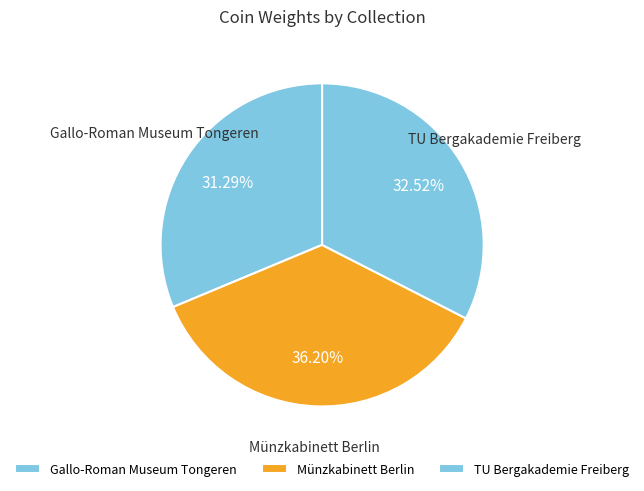

Combined, do Münzkabinett Berlin and TU Bergakademie Freiberg account for over 50%?

Yes